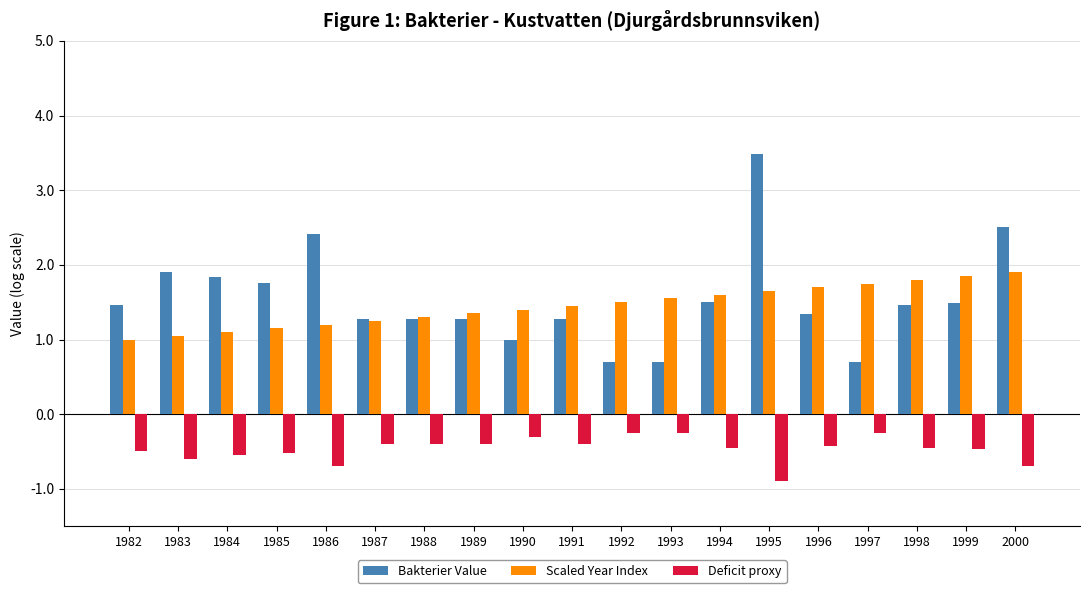

What is the difference between the highest and lowest values at 1995?

4.4